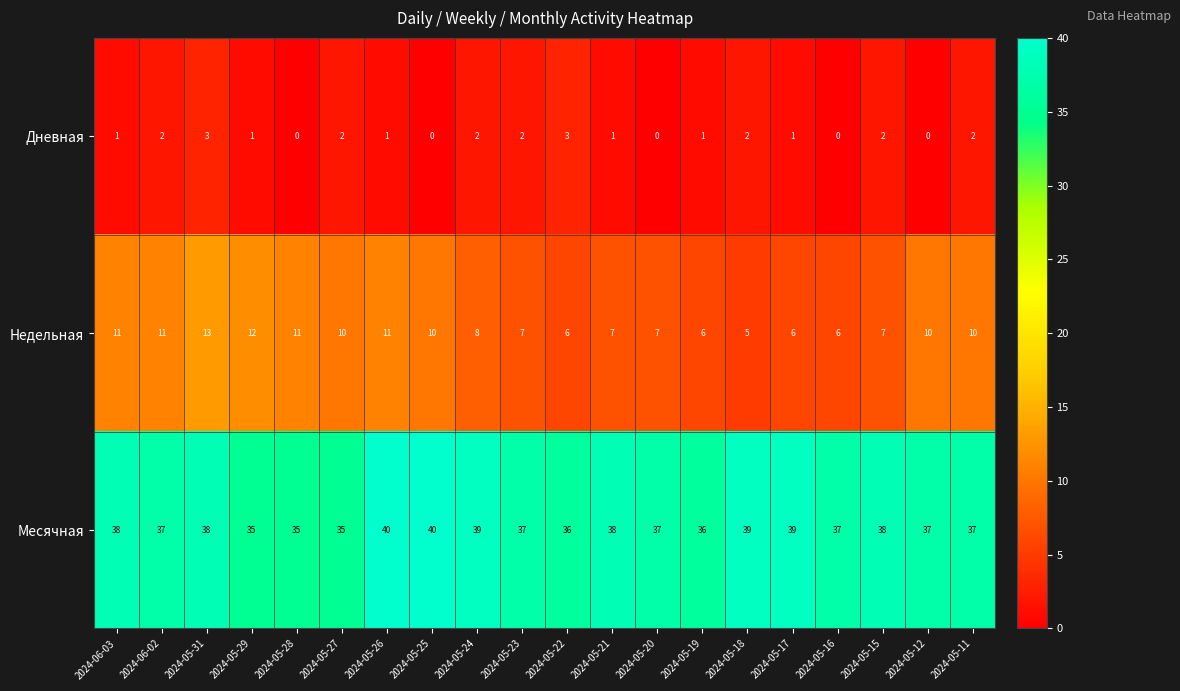

Between 2024-05-29 and 2024-05-17, which series saw the biggest shift?

Недельная